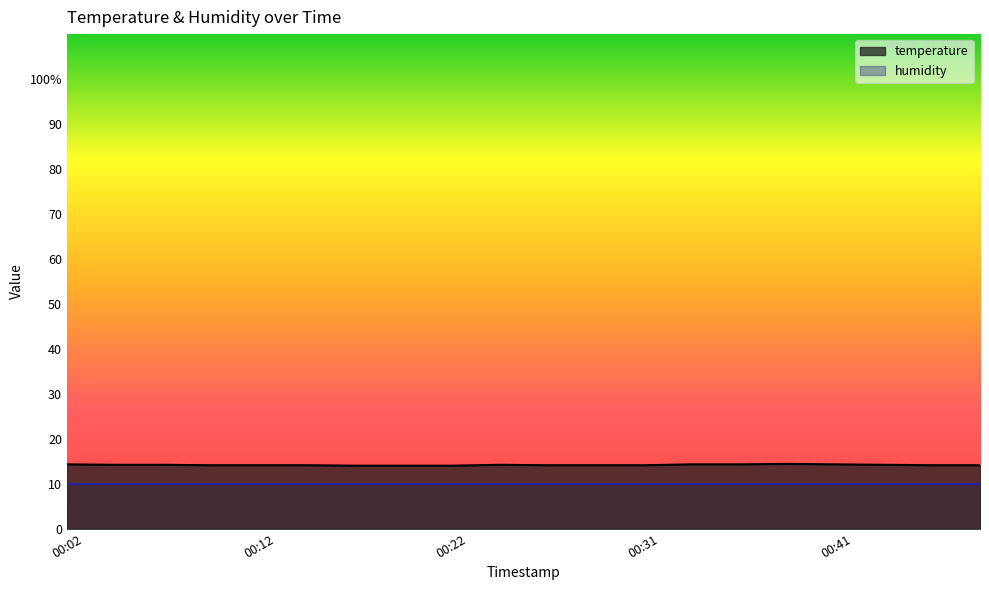

What is the difference between the maximum and second lowest values?

0.4